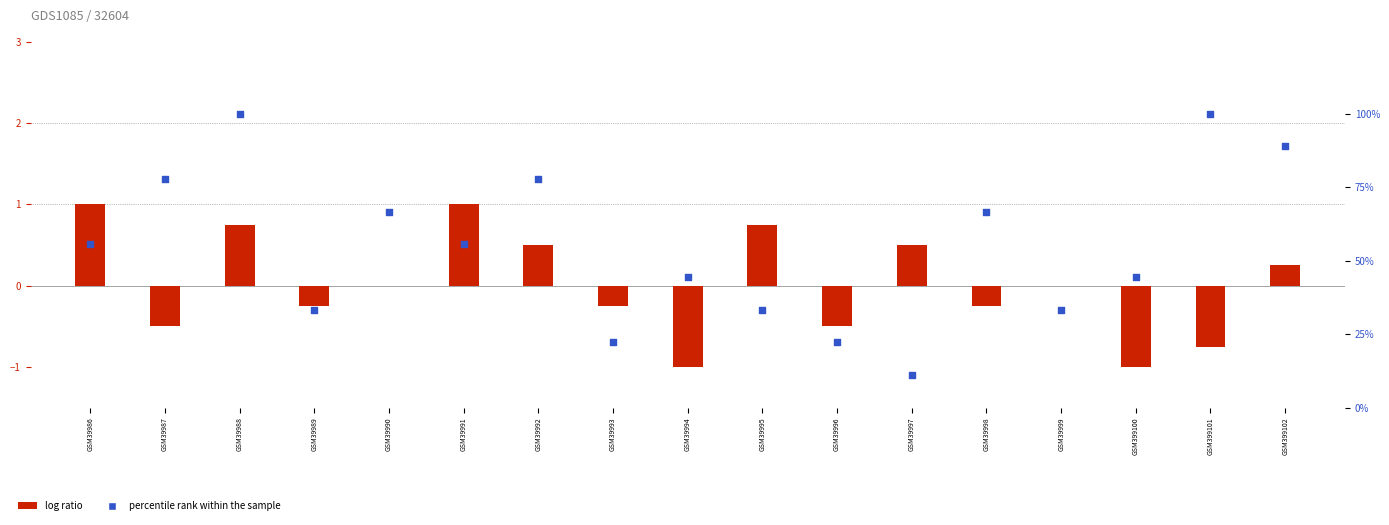

Is the value of log ratio at GSM39994 greater than the value of percentile rank within the sample at GSM39988?

No